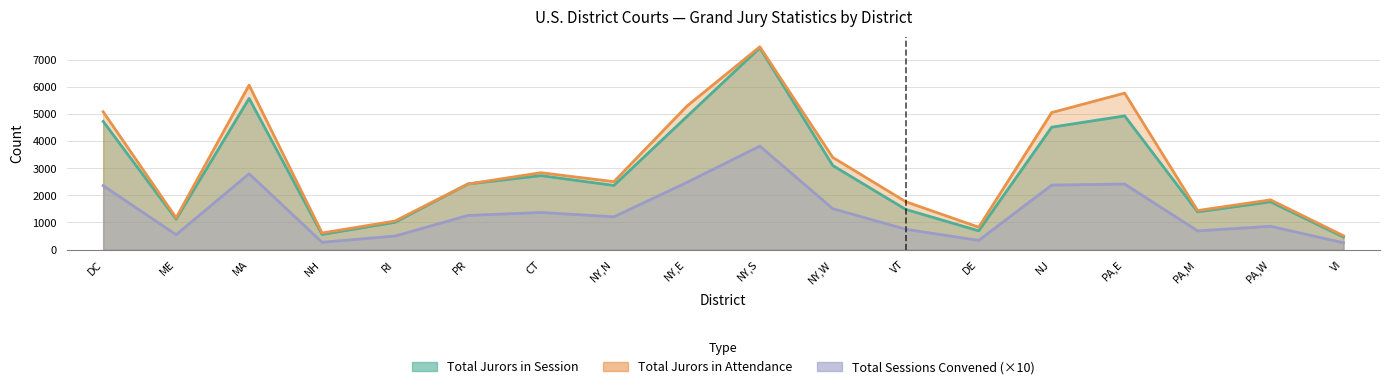

Is the value of Total Jurors in Attendance at VI greater than the value of Total Sessions Convened at VT?

No